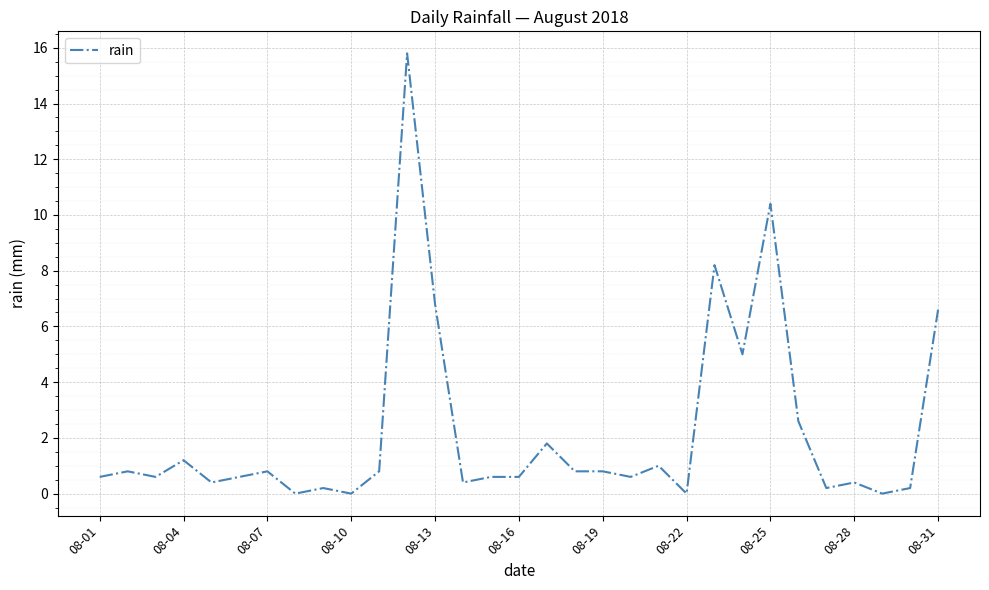

What is the difference between the maximum and minimum values?

15.8